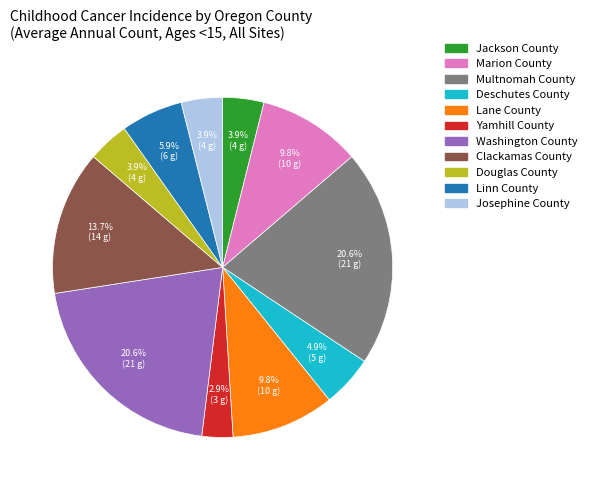

Which slice is the smallest?

Yamhill County